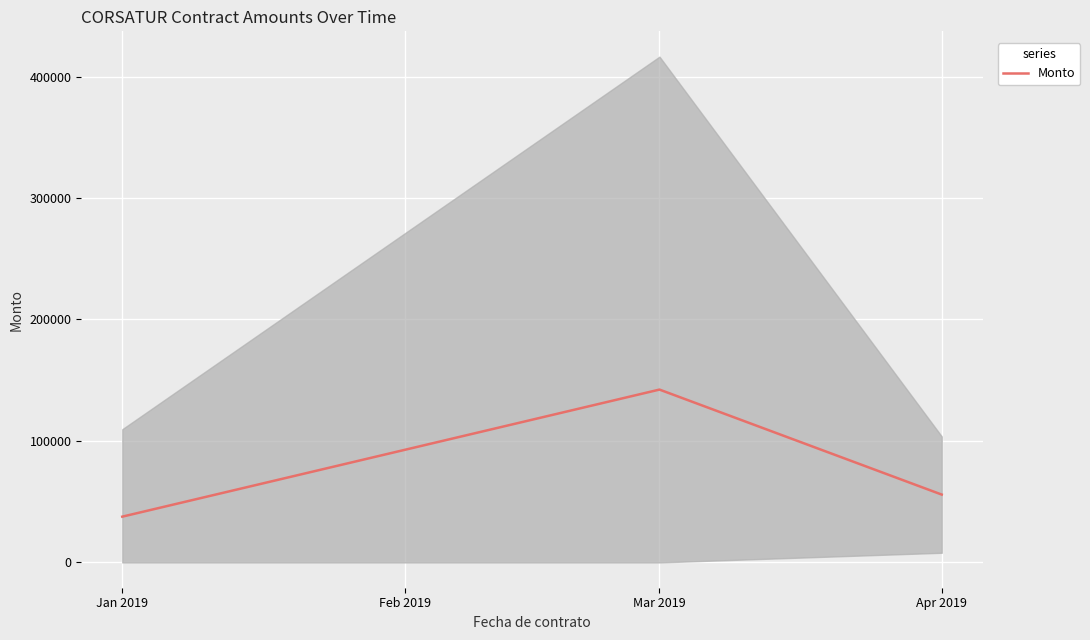

At which label does Monto reach its minimum?

Jan 2019